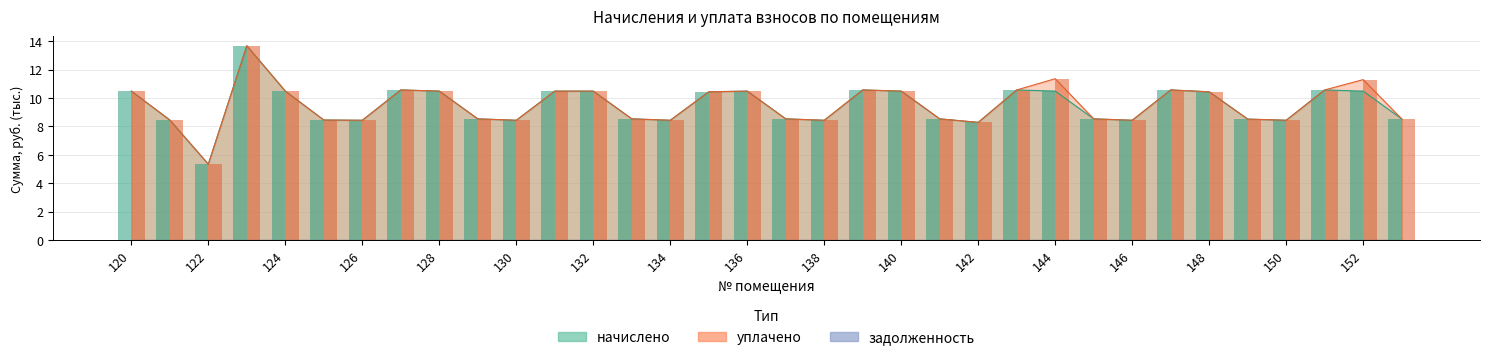

Rank the series at 129 from highest to lowest value.

начислено, уплачено